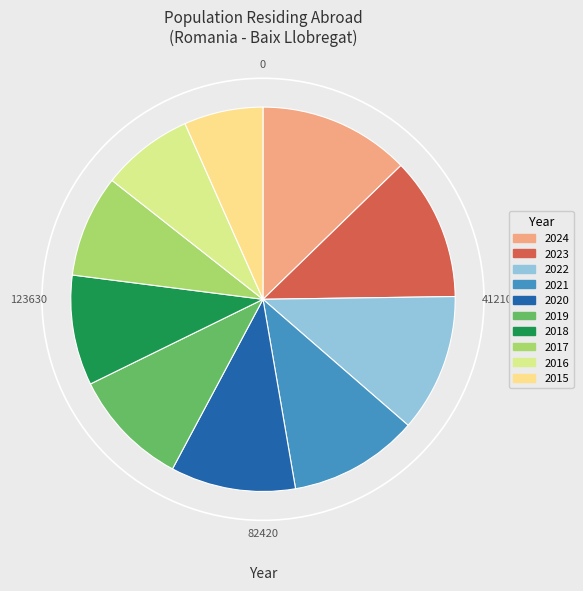

Is it true that 2017 is 1% of the pie?

False